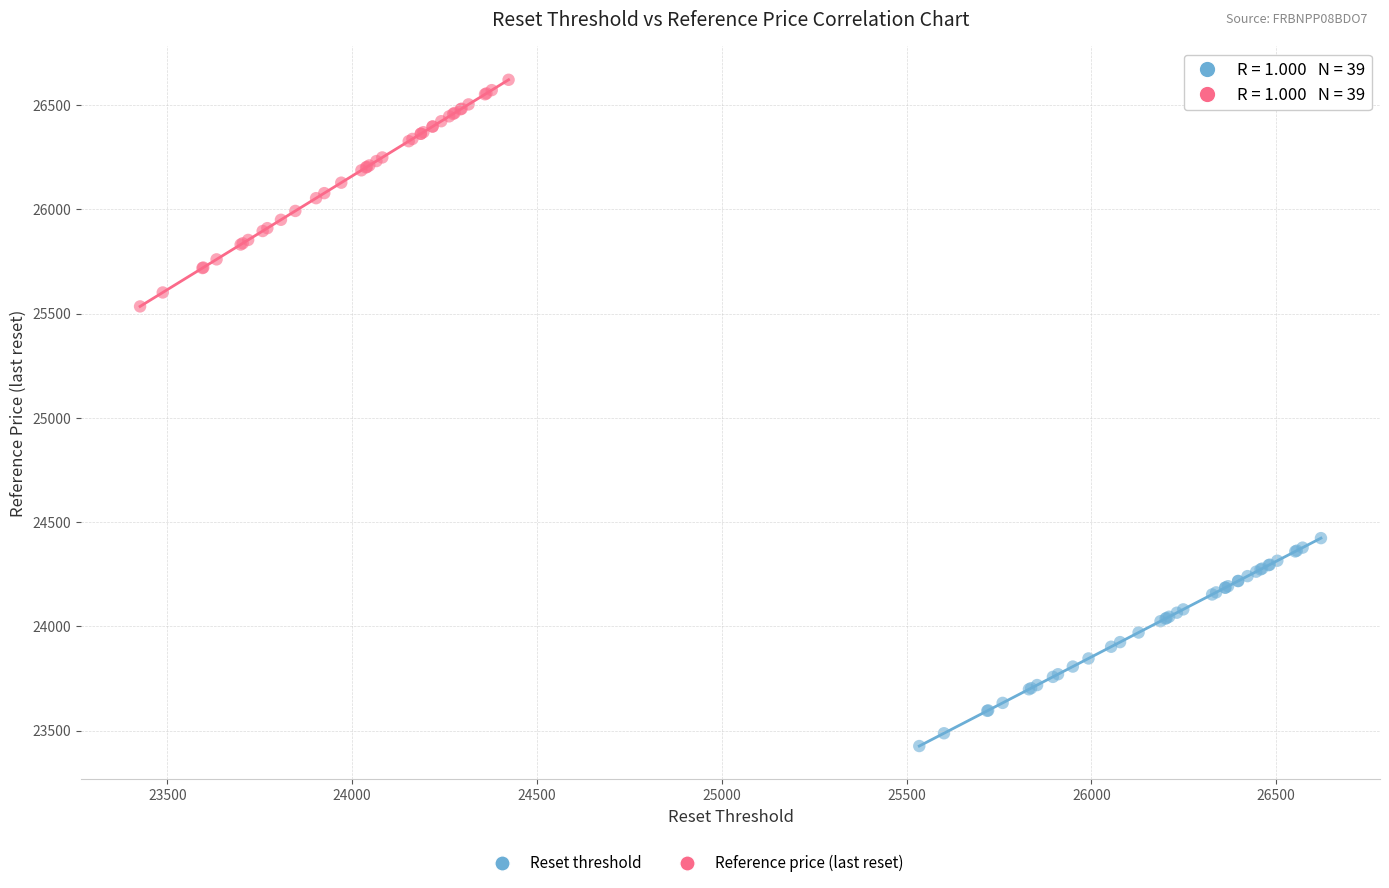

Which series has the largest Y range (max minus min)?

Reference price (last reset)